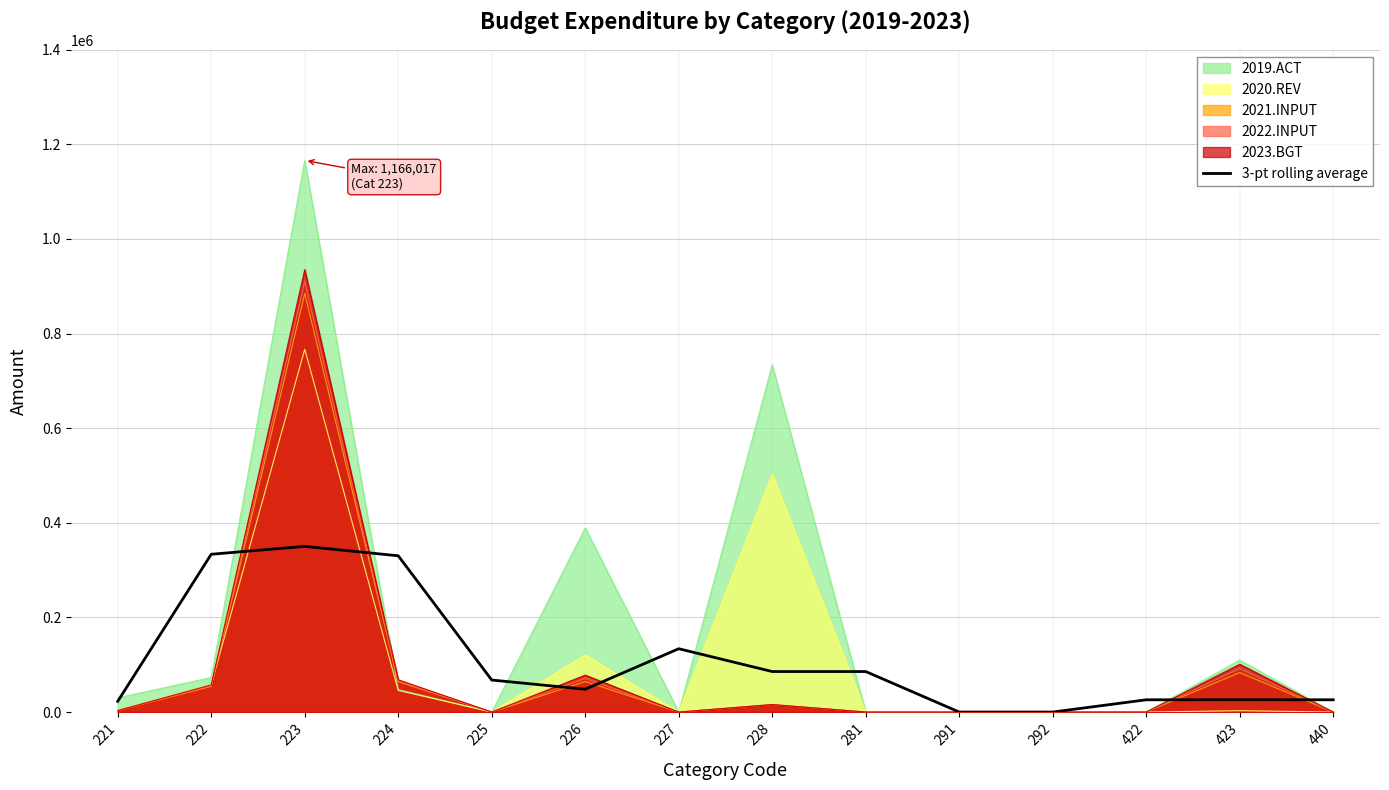

How many points are higher than both their immediate neighbors (excluding endpoints)?

2